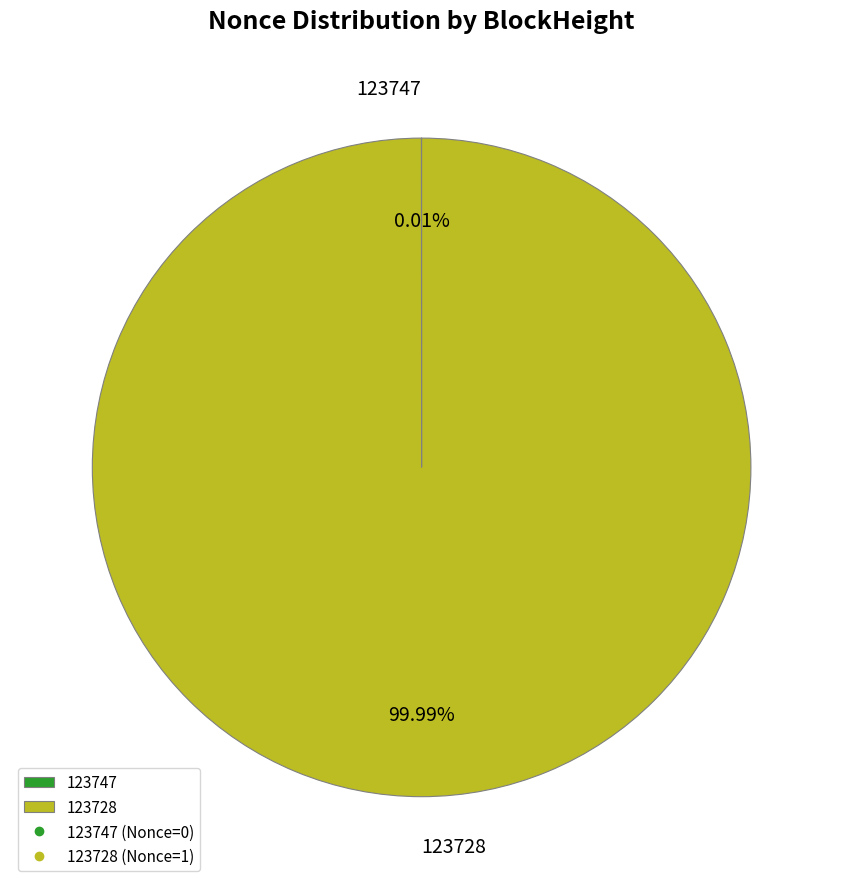

Which category accounts for the majority?

123728